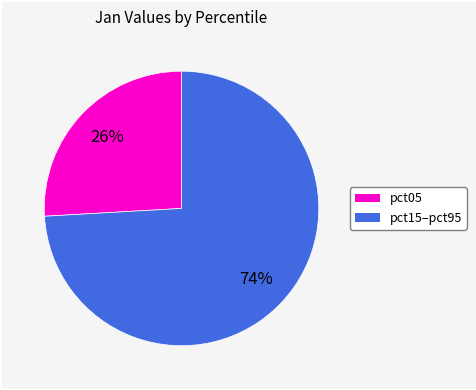

Is there a majority slice in this chart?

Yes